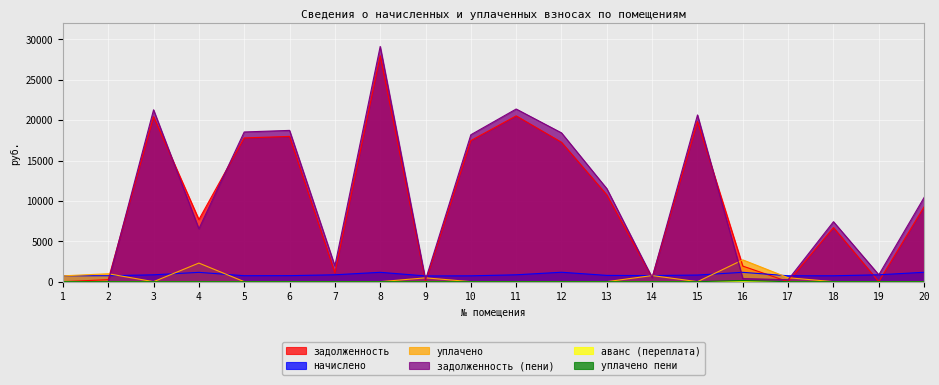

Does the chart display data point markers on the line(s)?

No